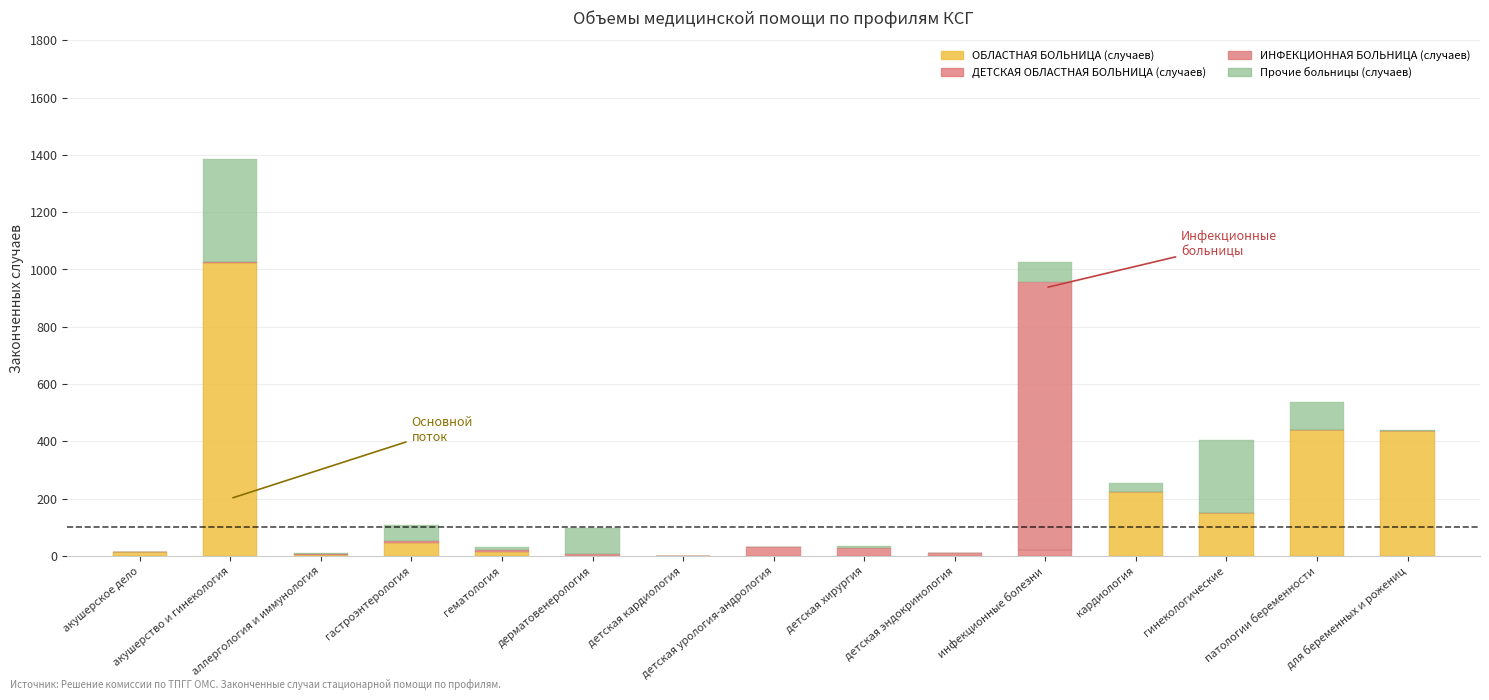

How many categories are shown in the chart?

15